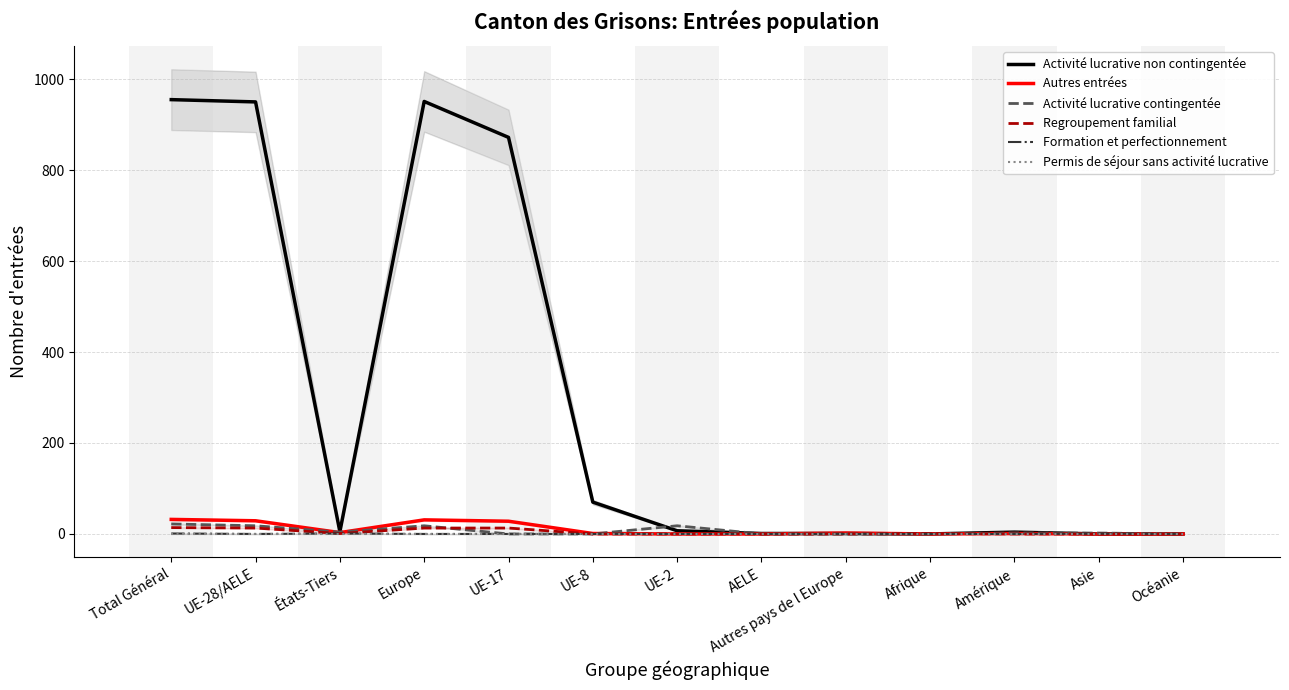

At which category is the sum across all series the highest?

Total Général